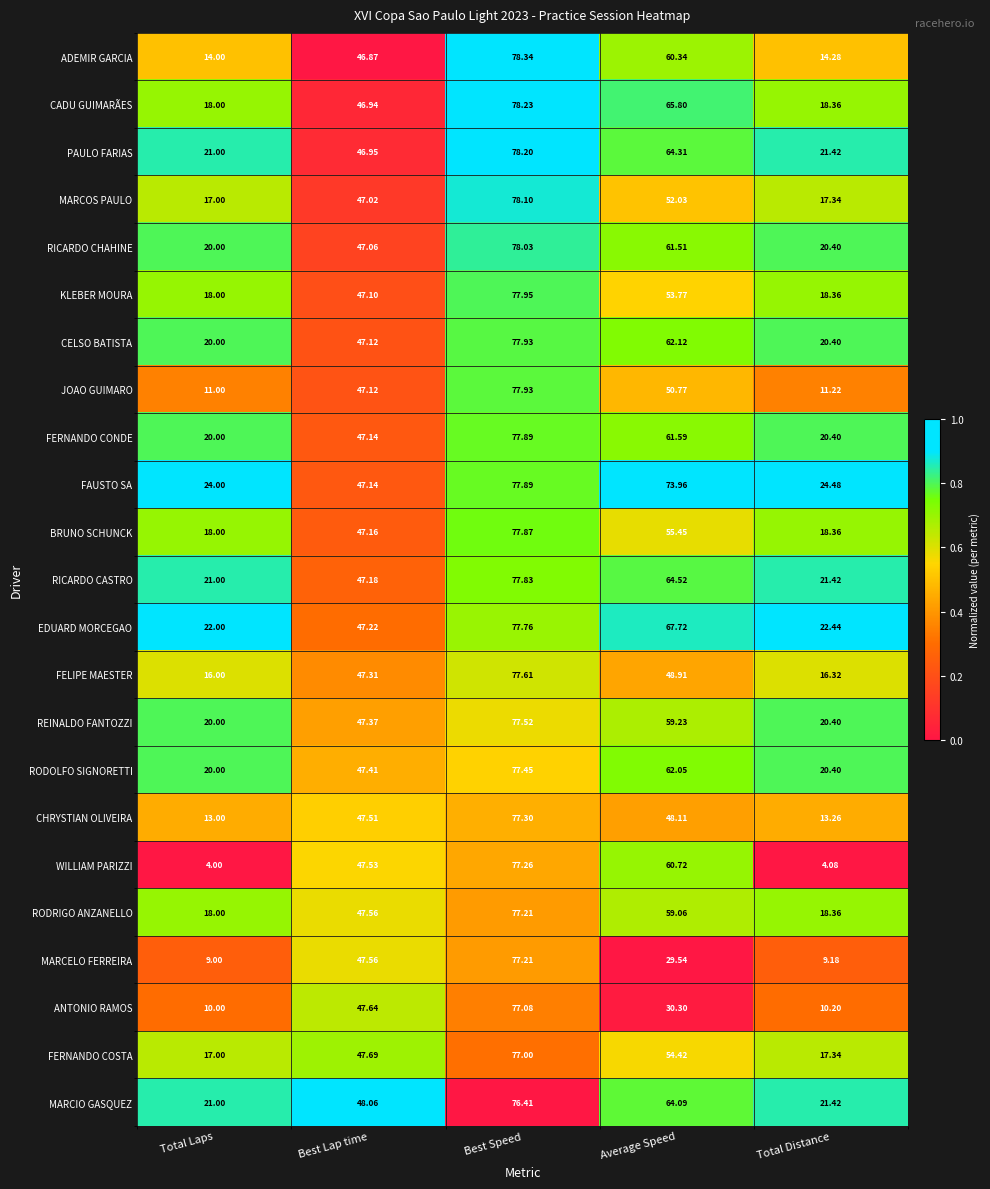

Which label corresponds to the largest value in the chart?

Best Speed